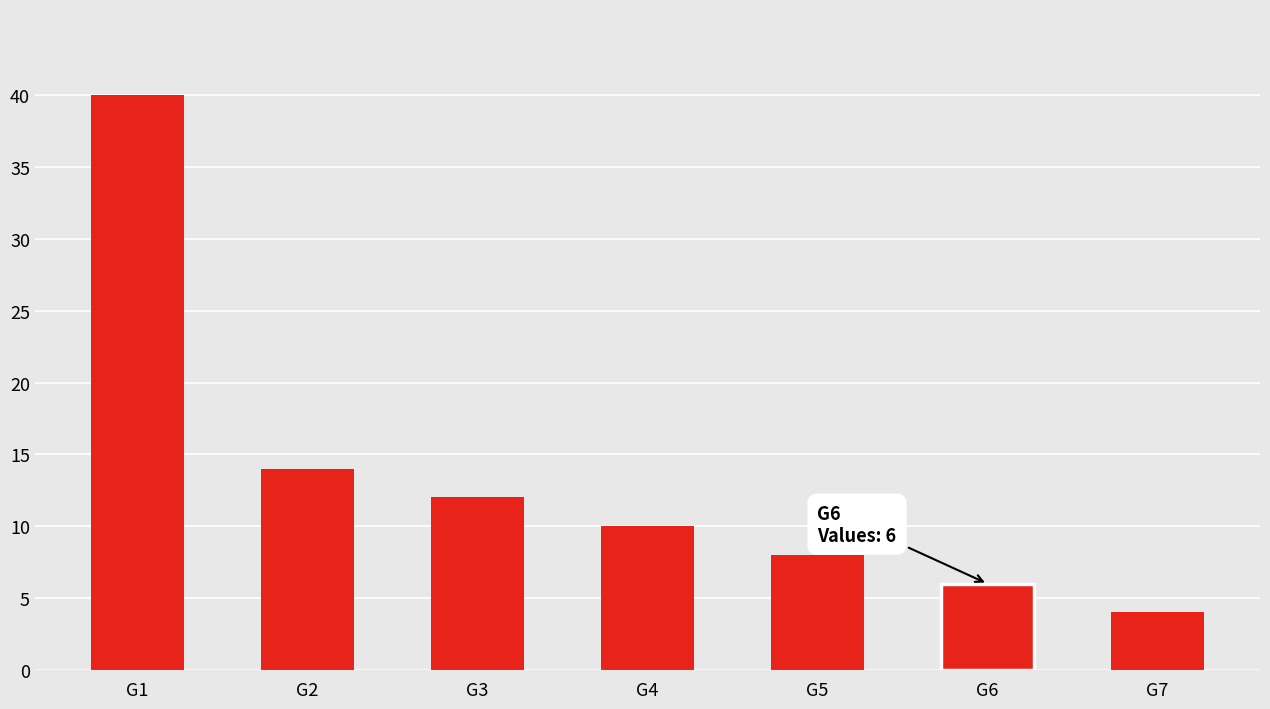

Rank the categories by value from highest to lowest.

G1, G2, G3, G4, G5, G6, G7